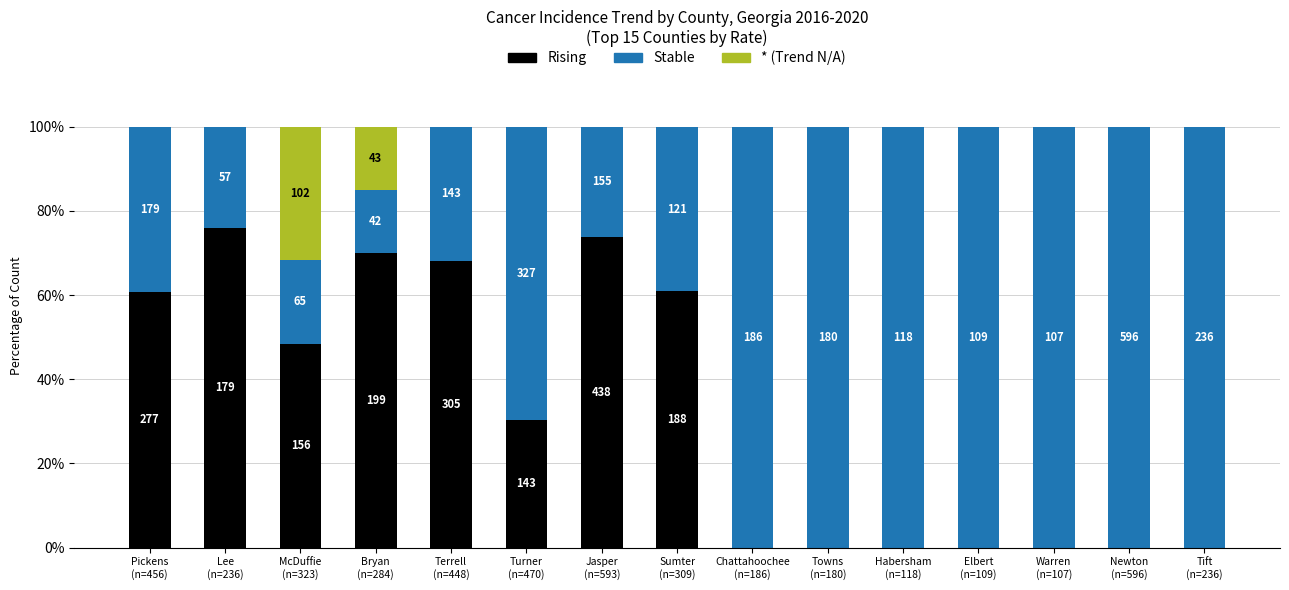

What is the total value across all series at Lee
(n=236)?

100.0